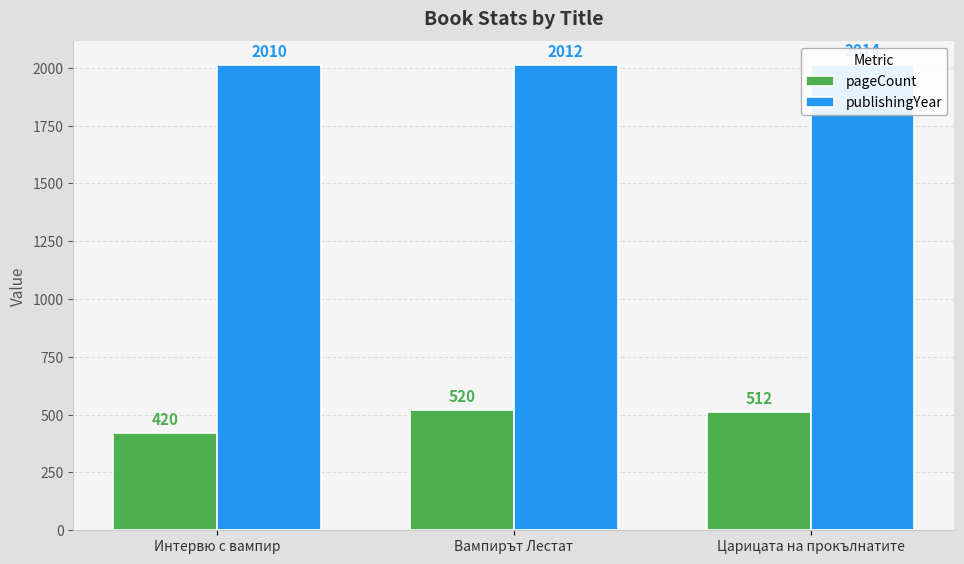

Which category has the lowest value in the publishingYear series?

Интервю с вампир